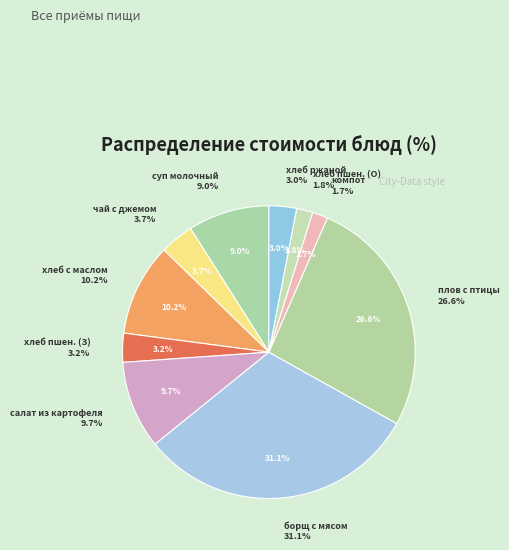

What is the ratio of the value at борщ с мясом to the value at компот из сухофруктов?

18.1